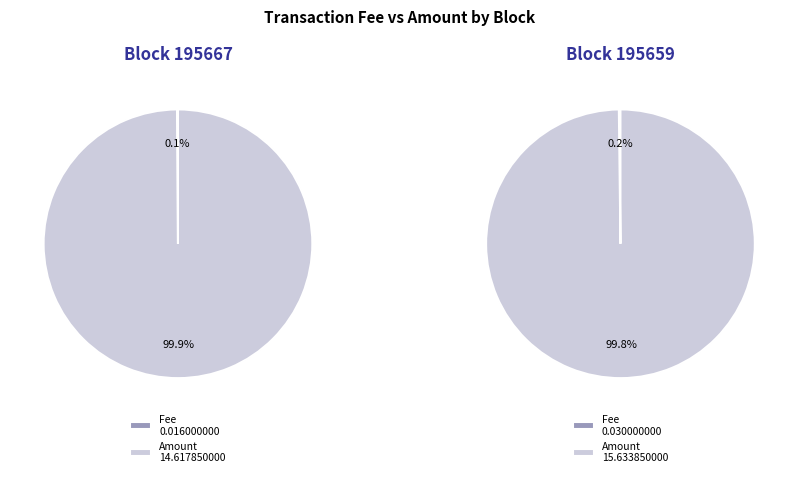

Do 195667 and 195659 together represent more than half of the pie?

Yes